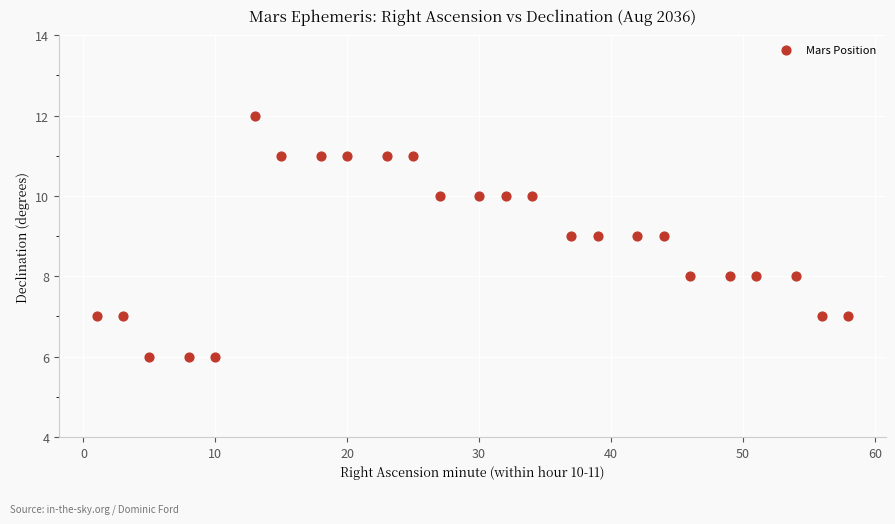

What is the range of Y values (max minus min)?

6